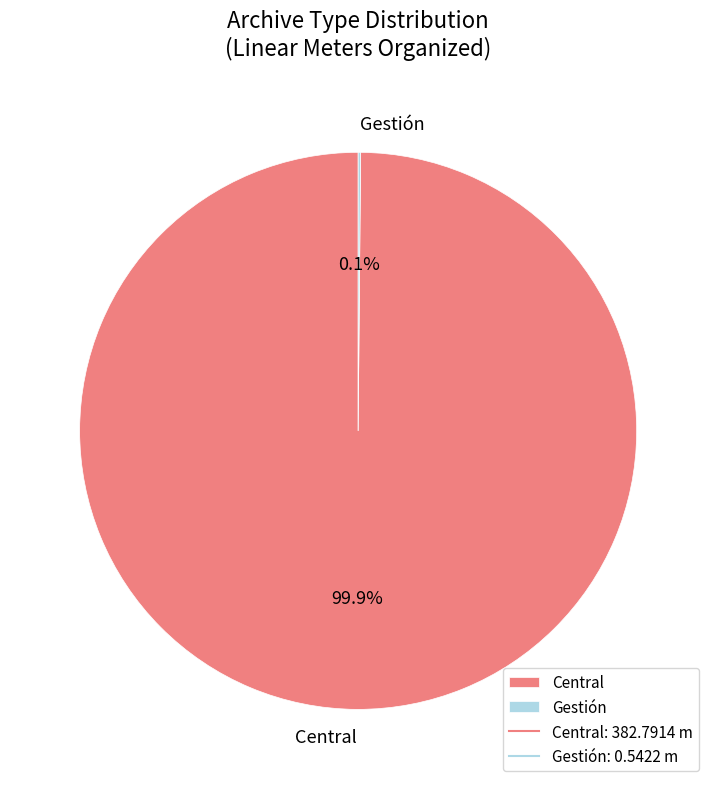

Which category accounts for the majority?

Central